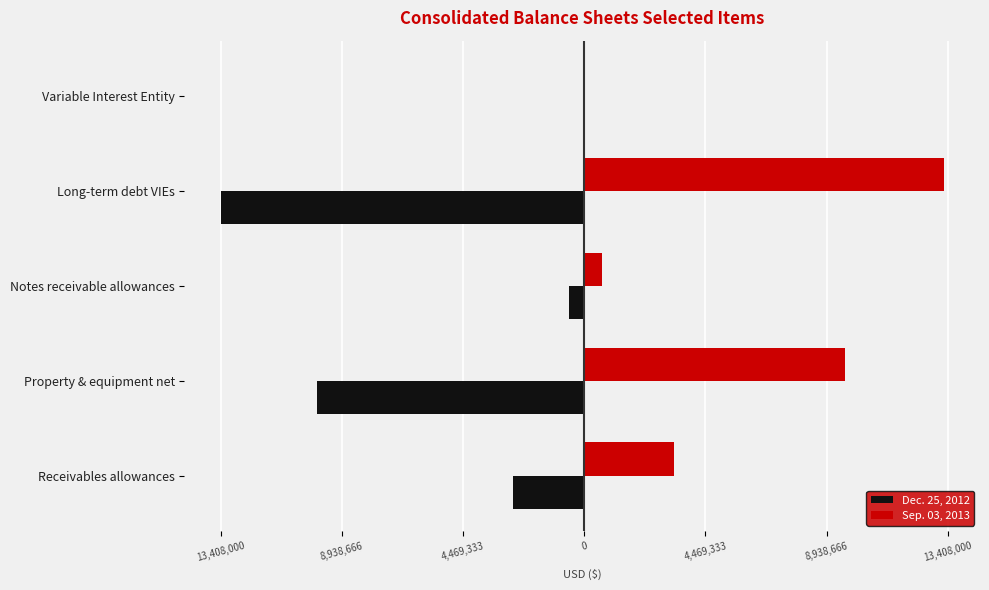

What are all the series names shown in the legend?

Dec. 25, 2012, Sep. 03, 2013